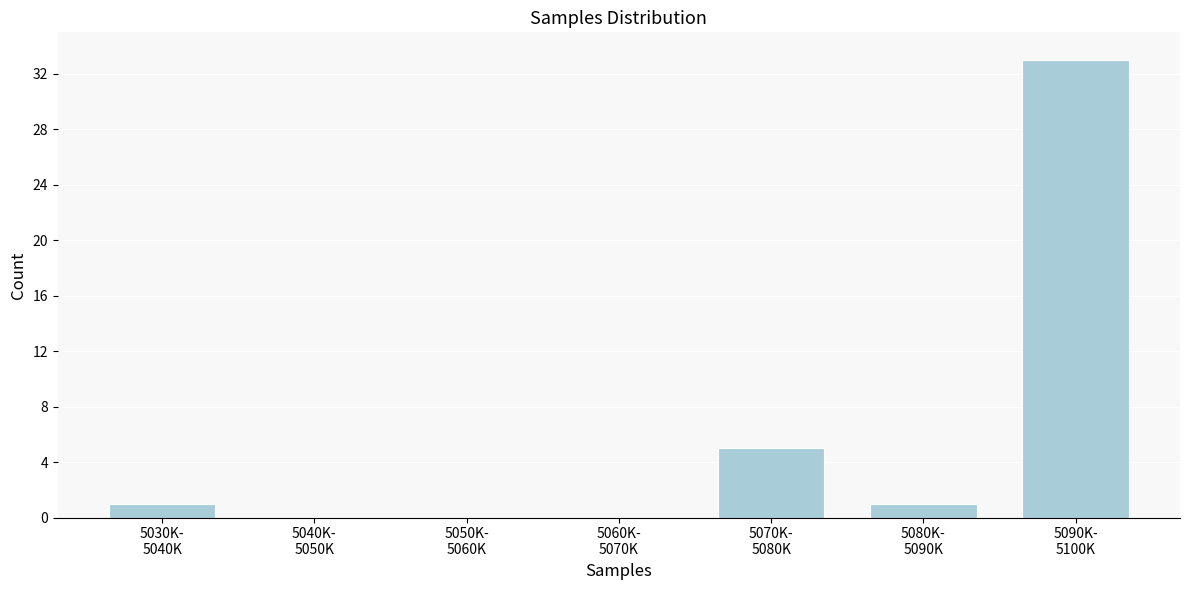

What is the greatest value displayed?

33